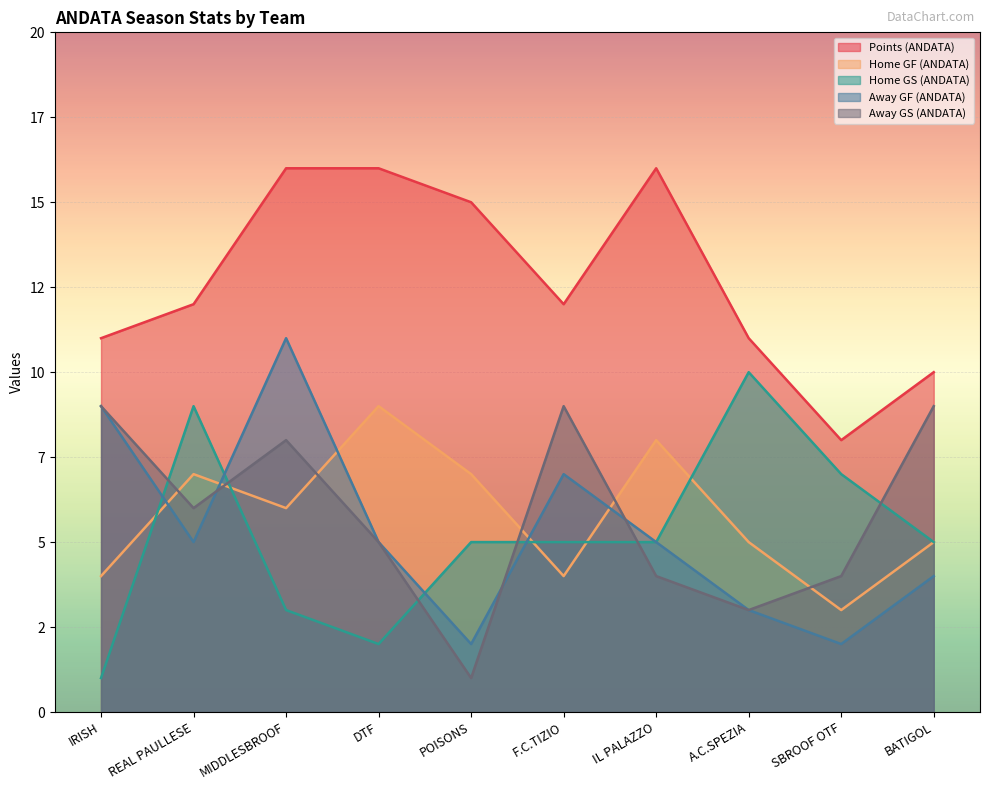

At how many categories does at least one series exceed 15?

3